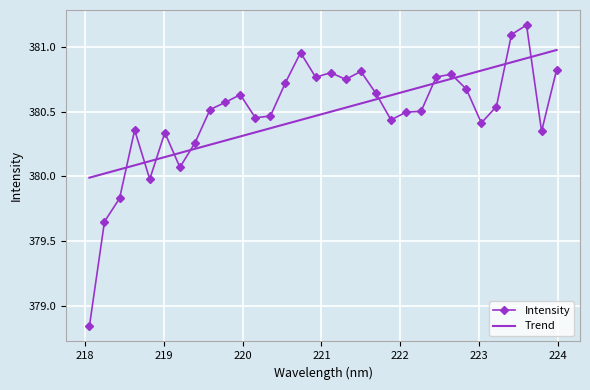

The value at 221.8812 is 517.6. True or false?

False